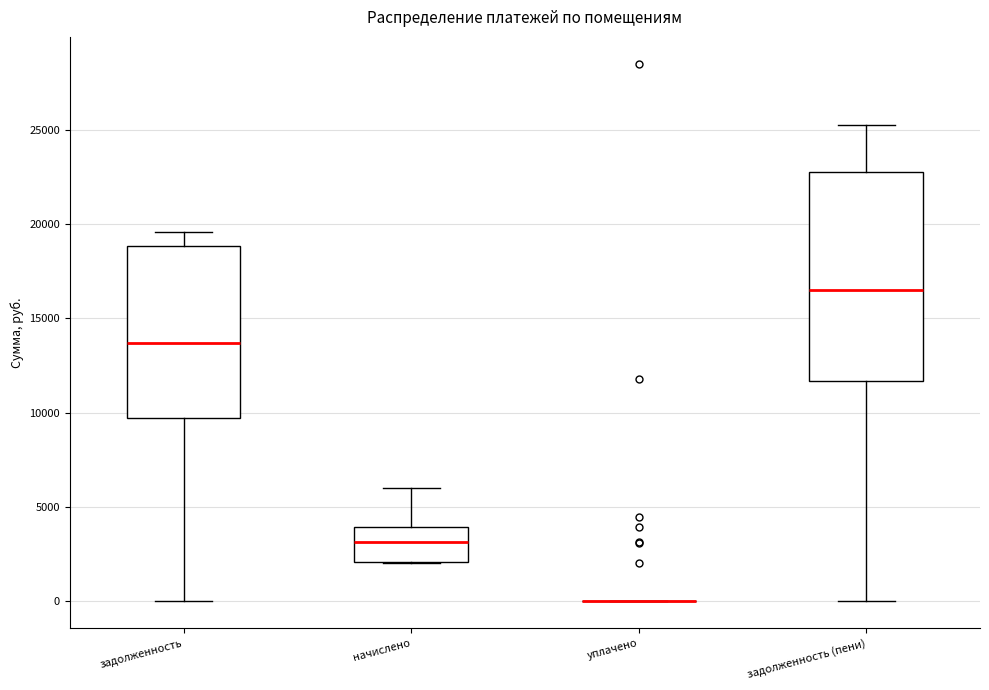

Reading left to right, transcribe this box plot: for each box, give where its median line is, the range the box spans, and where its two whiskers end, as read against the y-axis. The values are not printed on the chart, so give them approximately, as read against the axis.

задолженность: median 13500, box 9500 to 19000, whiskers 0 to 19500
начислено: median 3000, box 2000 to 4000, whiskers 2000 to 6000
уплачено: box collapsed to a line at 0, whiskers 0 to 0
задолженность (пени): median 16500, box 11500 to 23000, whiskers 0 to 25500